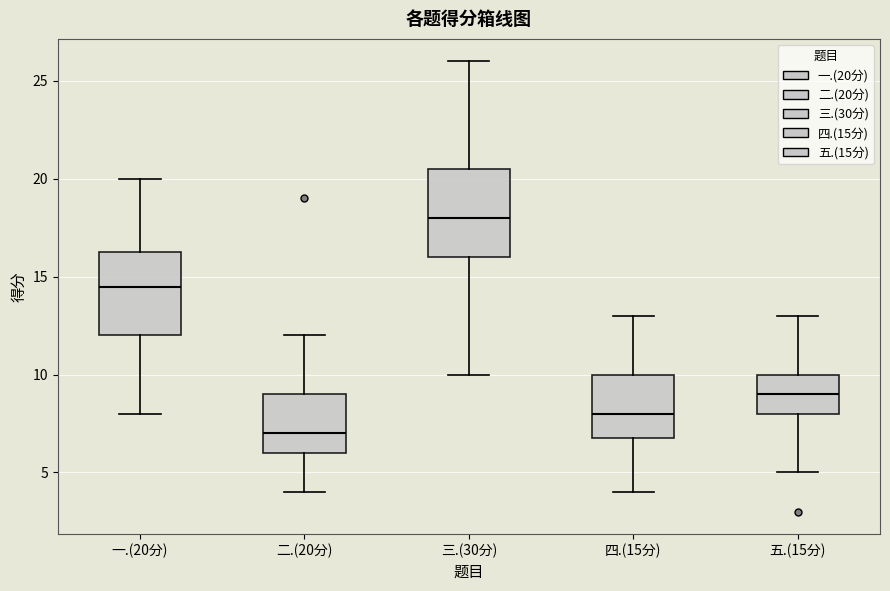

Which box's median line is the lowest?

二.(20分)